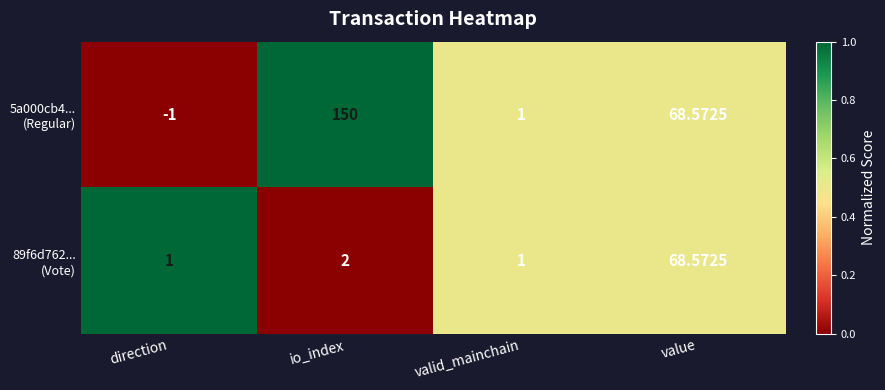

At which category does the chart reach its peak across all series?

io_index